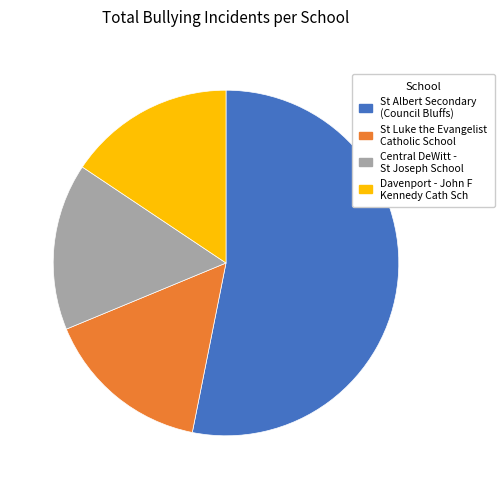

Do St Luke the Evangelist Catholic School and St Albert Secondary (Council Bluffs) together represent more than half of the pie?

Yes